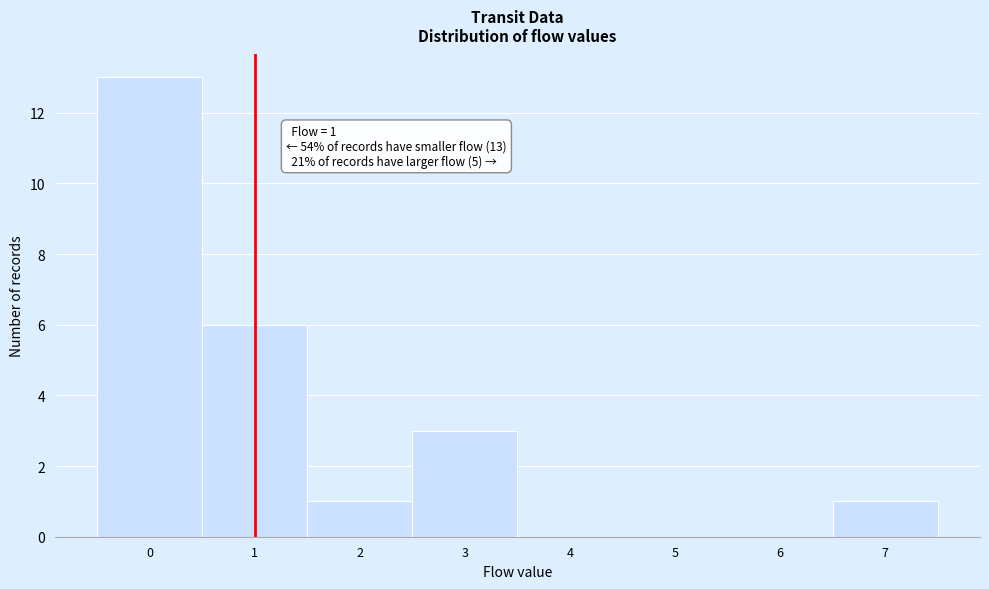

Over which range of the x-axis is the bar tallest?

-0.5 to 0.5